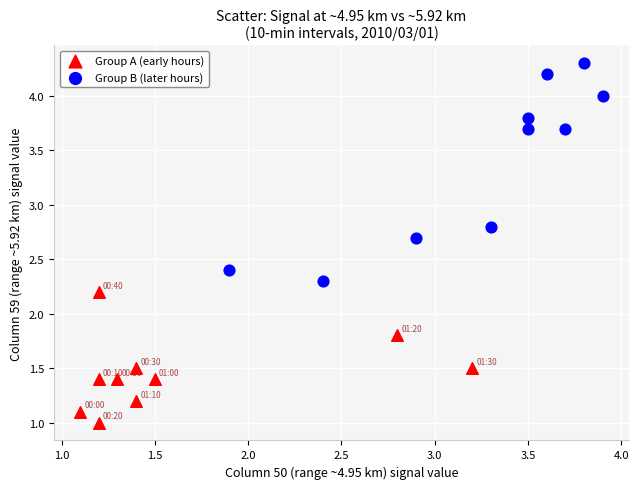

Which series has the widest spread of Y values?

Group B (later hours)